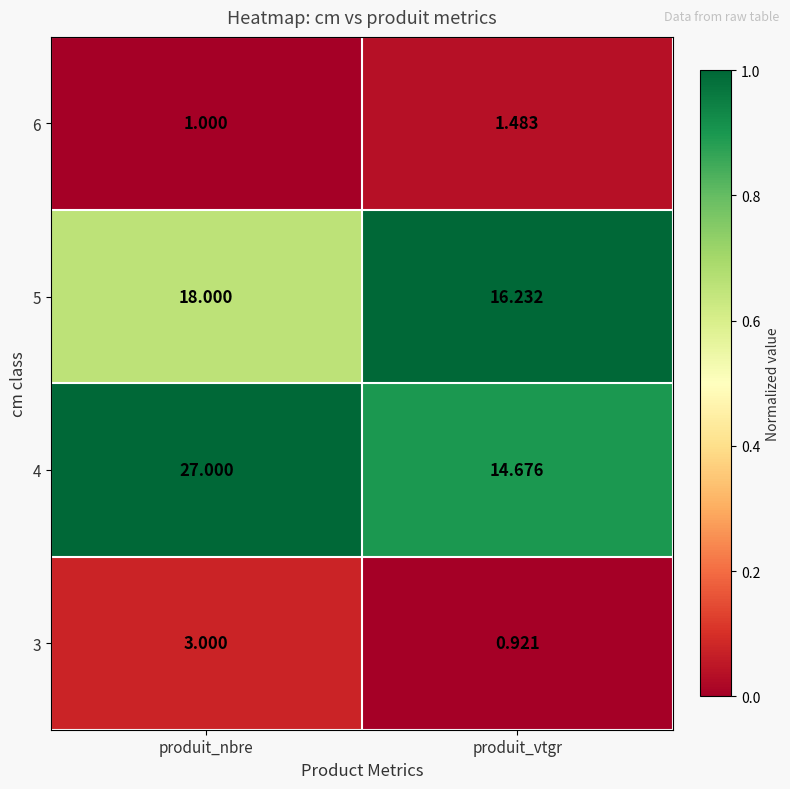

At how many categories does at least one series exceed 0?

2